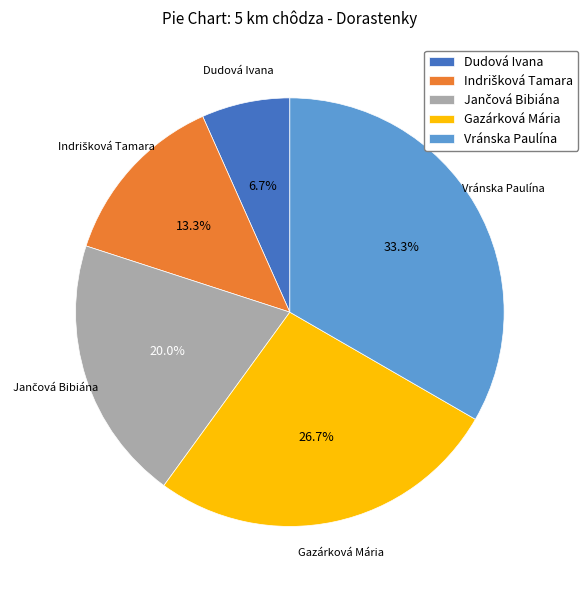

Is it true that Dudová Ivana is 1% of the pie?

False